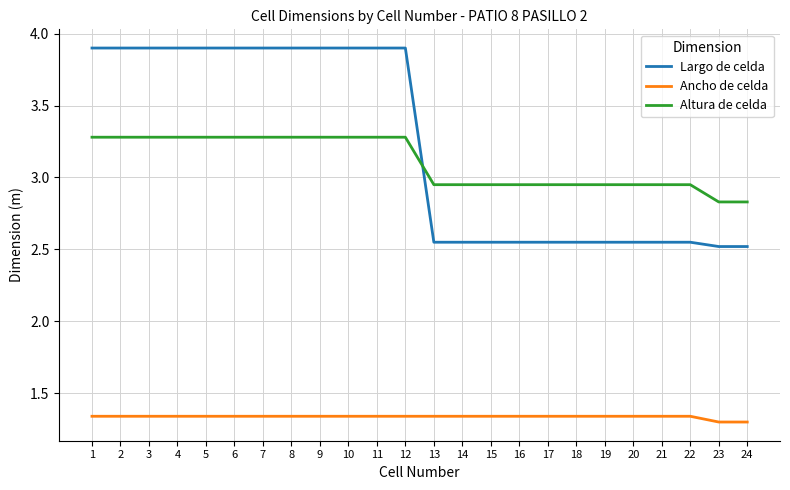

True or false: Altura de celda and Largo de celda intersect in this chart.

True